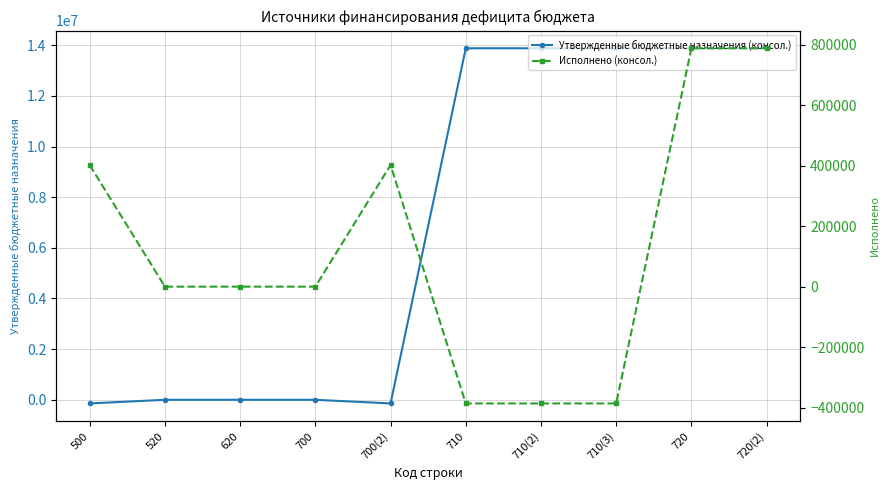

Rank the series by their maximum value, from lowest to highest.

Исполнено (консол.), Утвержденные бюджетные назначения (консол.)